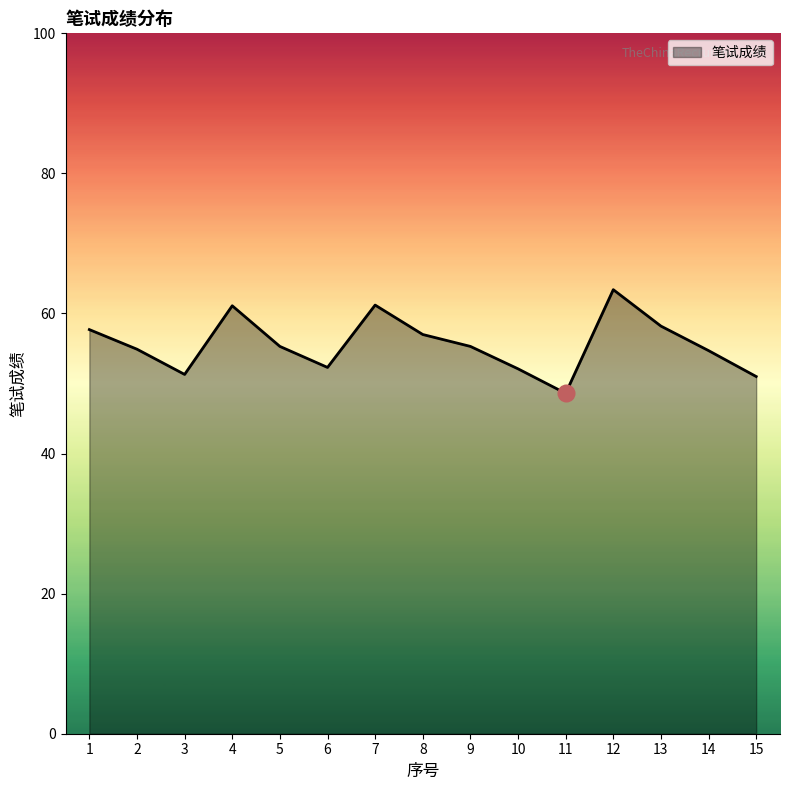

What is the difference between the values at 10 and 11?

3.5